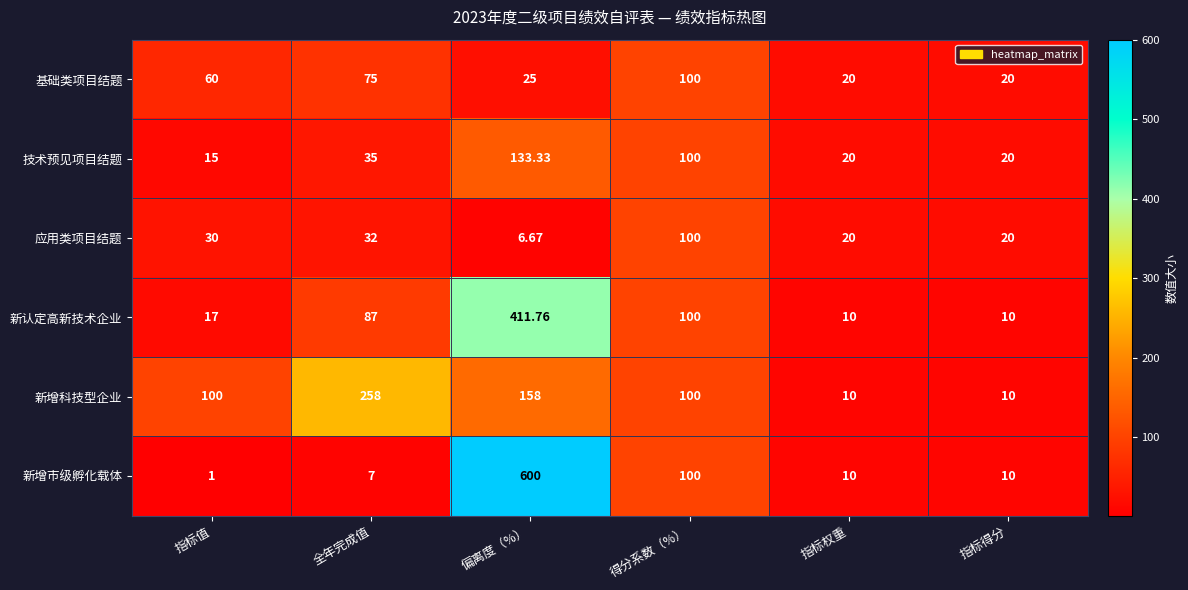

Which series has the largest range (max minus min)?

新增市级孵化载体